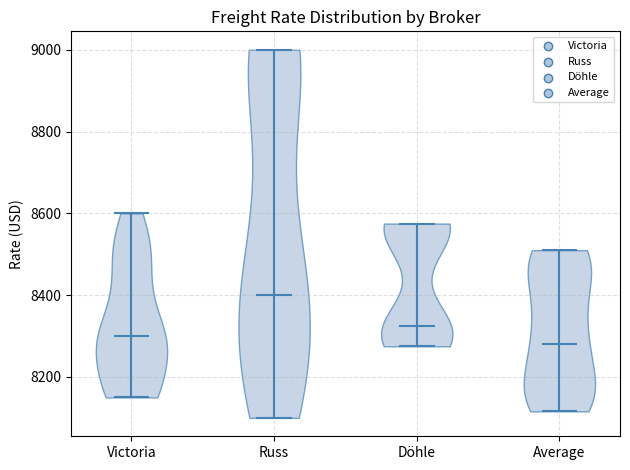

Where does the median line of the violin for Russ sit on the y-axis? The values are not printed on the chart, so give them approximately, as read against the axis.

8400